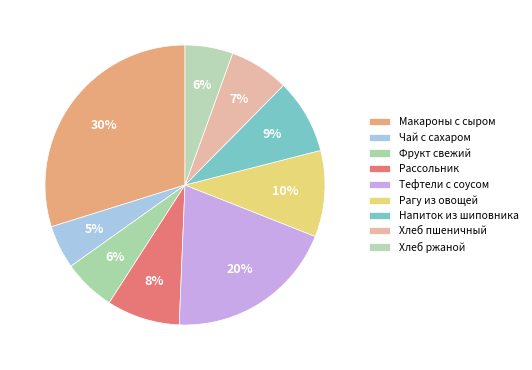

Count the number of slices in the pie.

9